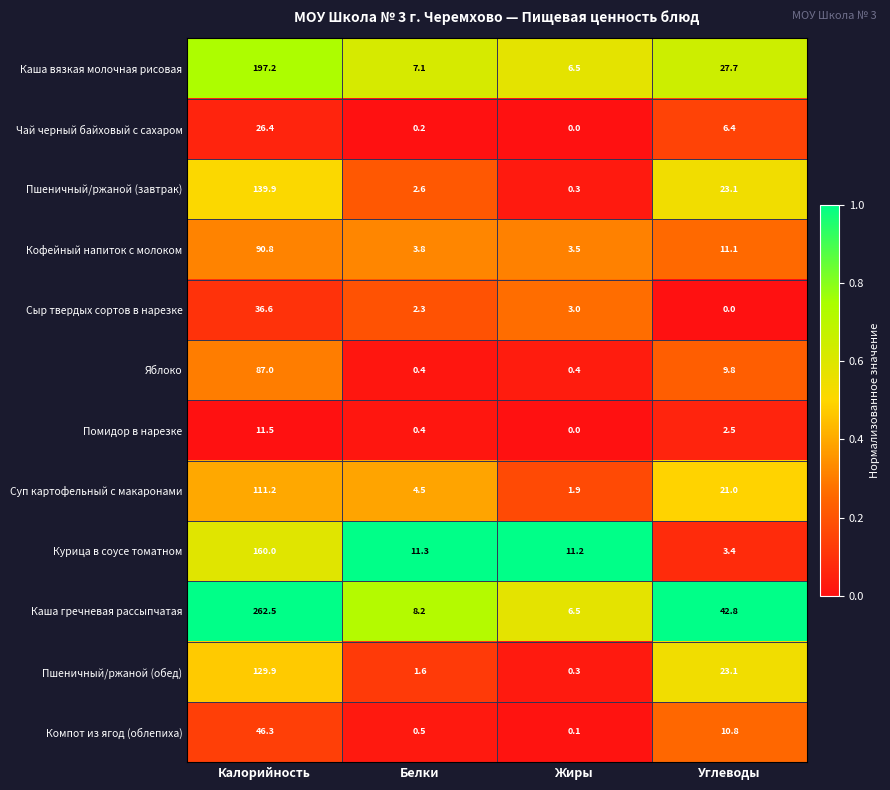

At which category is the sum across all series the highest?

Калорийность